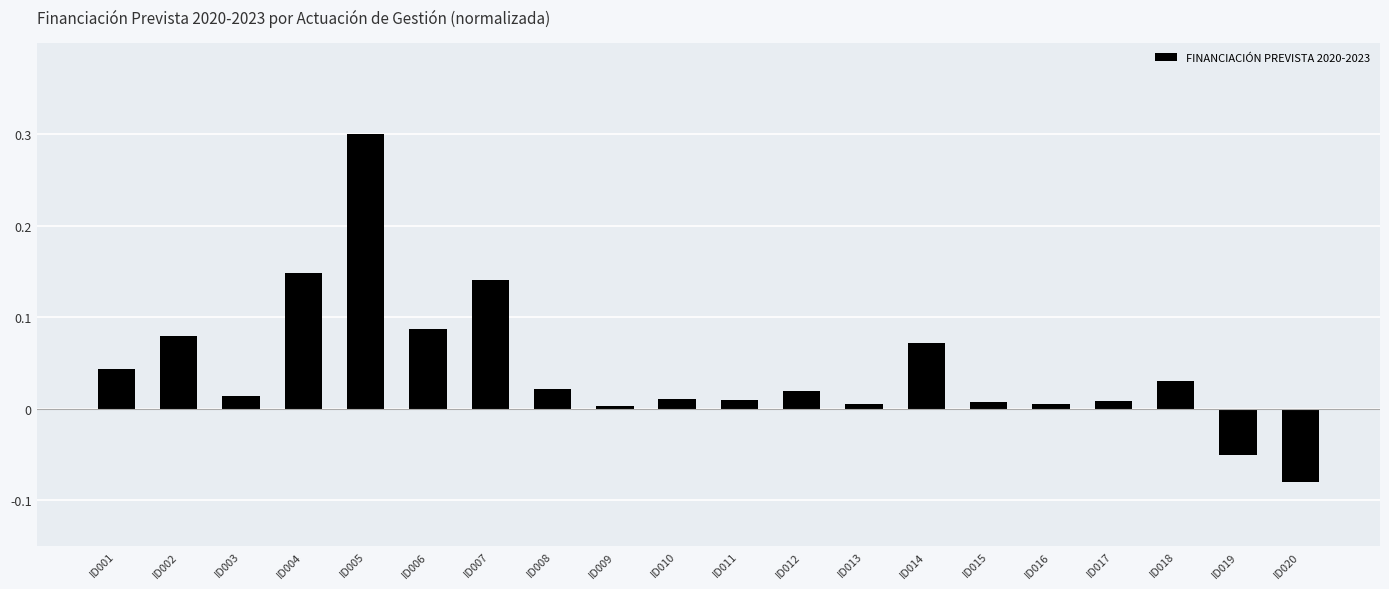

What is the sum of all values?

0.9